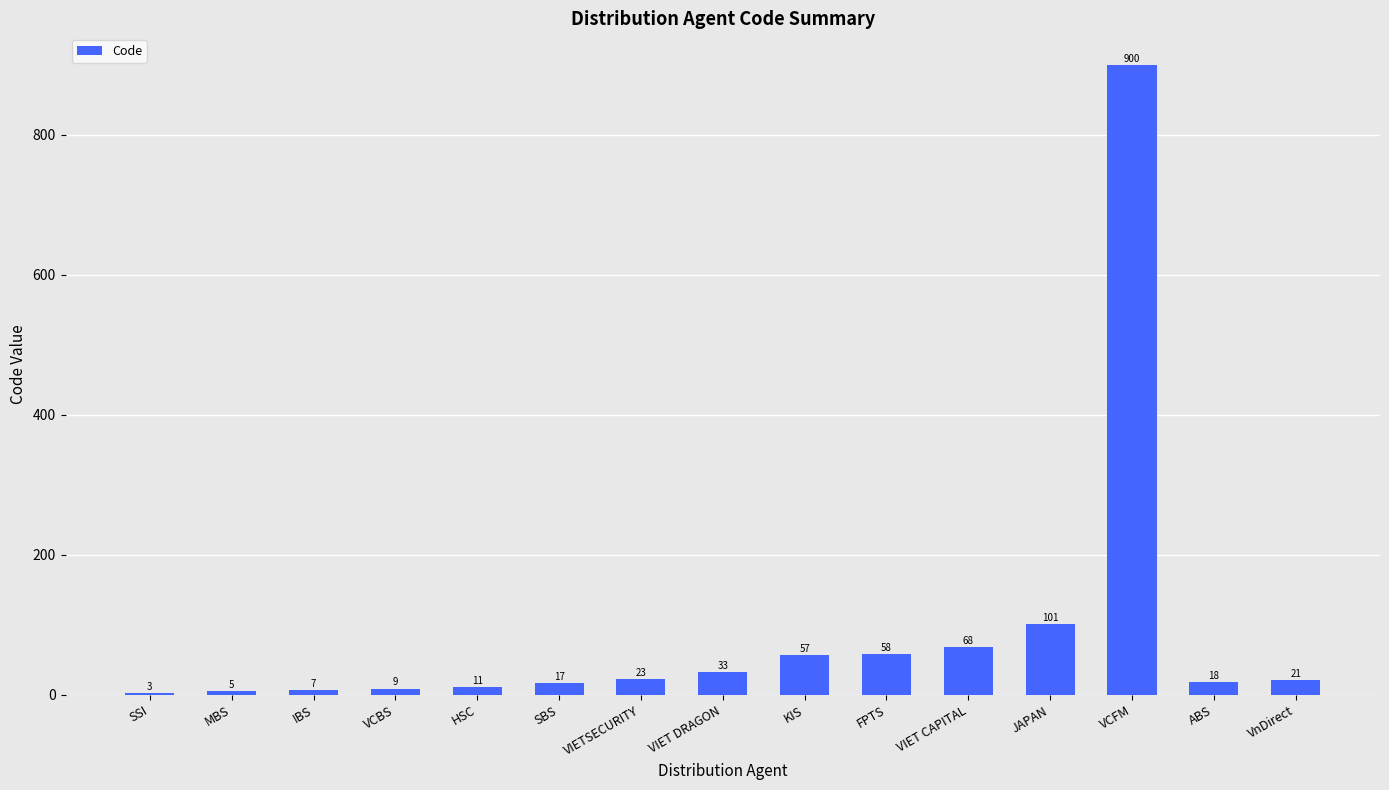

Between SBS and VCBS, which is larger?

SBS